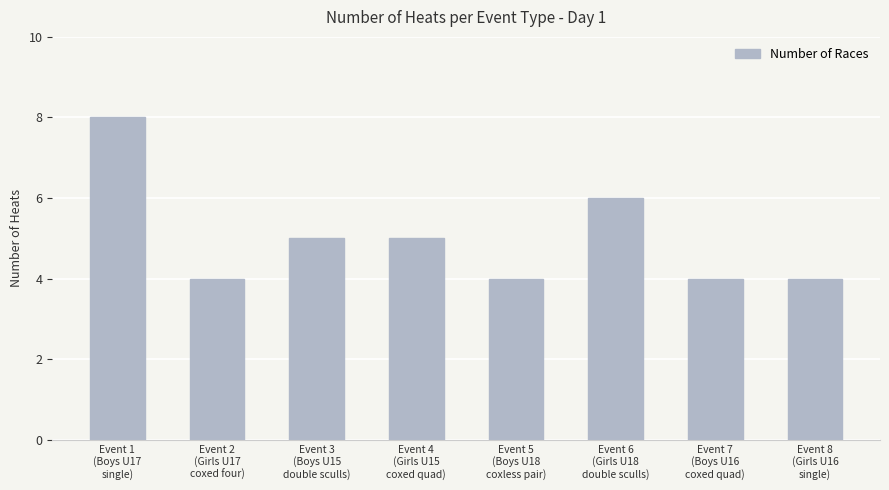

Reading left to right, transcribe all the data shown in this chart.

Event 1
(Boys U17
single)=8	Event 2
(Girls U17
coxed four)=4	Event 3
(Boys U15
double sculls)=5	Event 4
(Girls U15
coxed quad)=5	Event 5
(Boys U18
coxless pair)=4	Event 6
(Girls U18
double sculls)=6	Event 7
(Boys U16
coxed quad)=4	Event 8
(Girls U16
single)=4